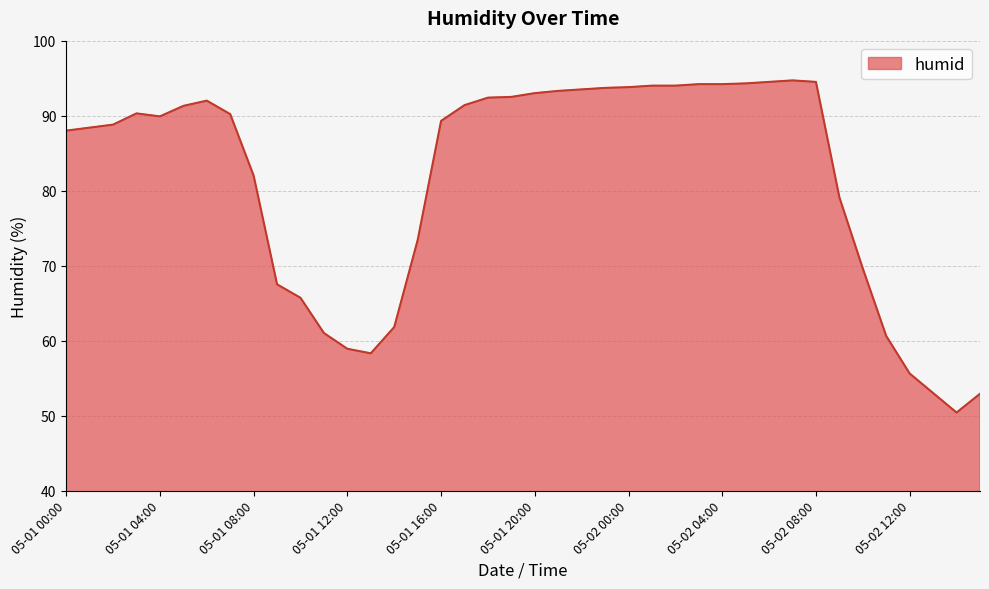

What is the difference between the maximum and minimum values?

44.3